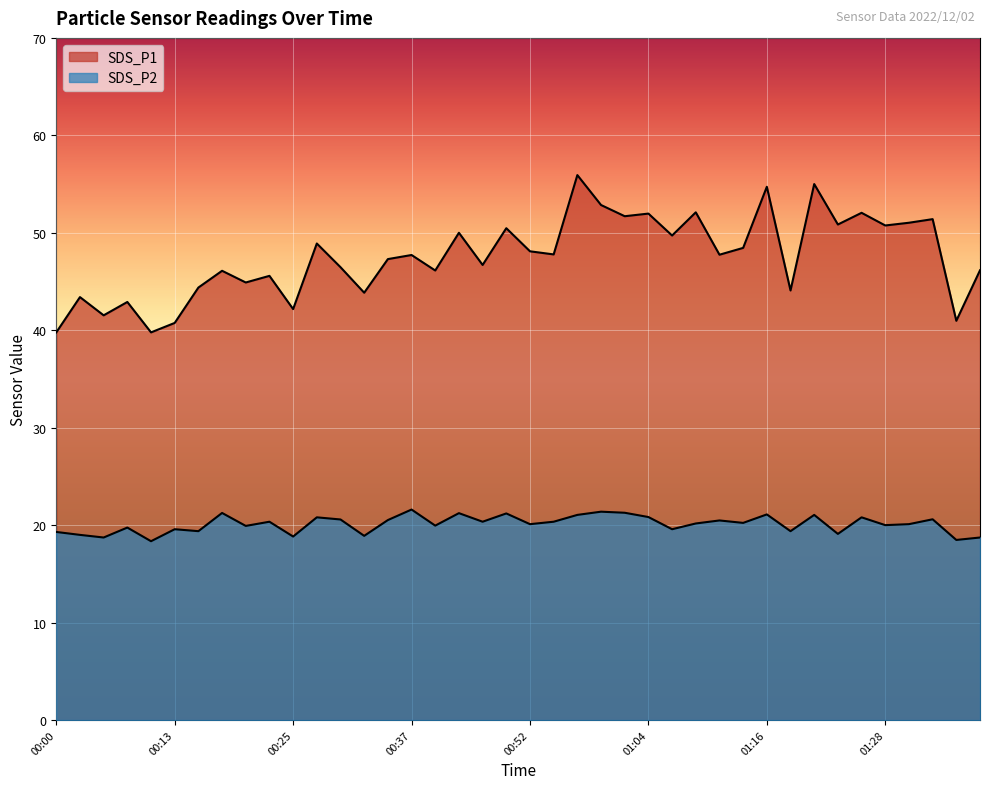

What is the difference between the SDS_P2 values at 01:31 and 00:40?

0.2